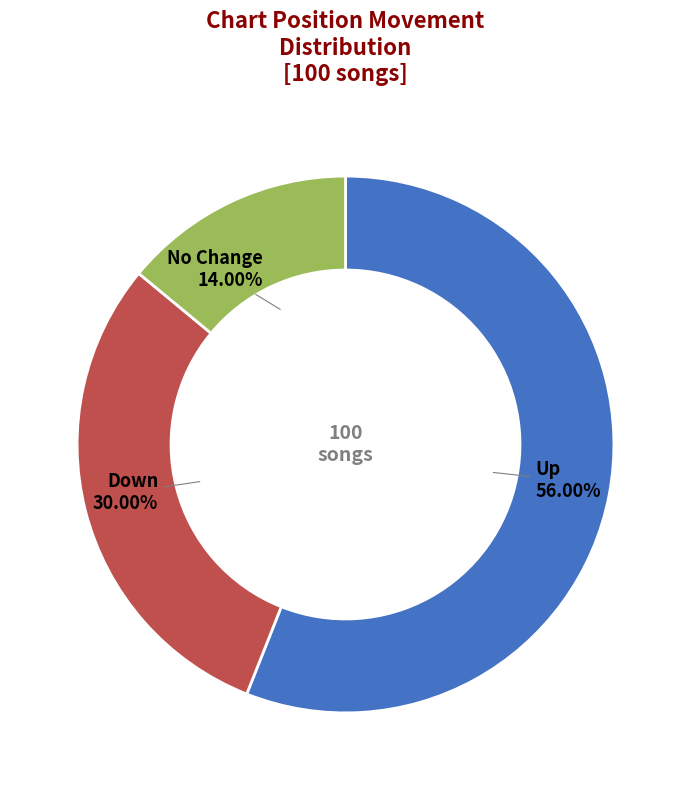

Rank the categories by value from lowest to highest.

No Change, Down, Up